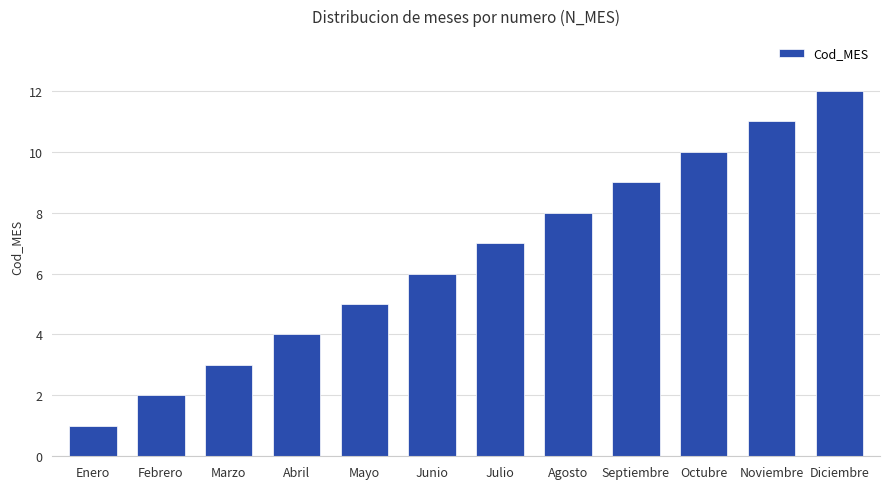

What is the change in value from Enero to Abril?

+3